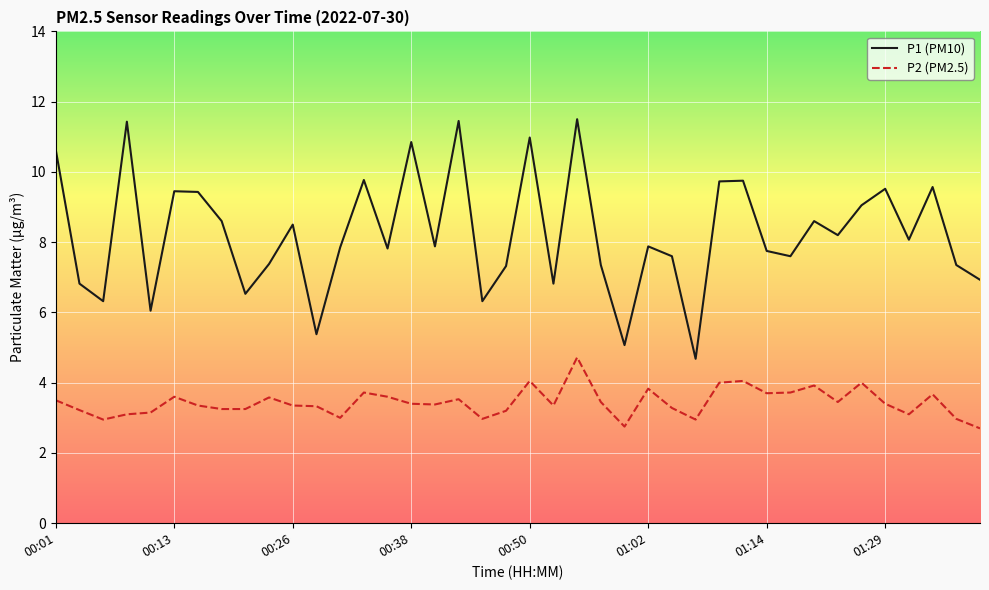

List the series in order of their peak value, highest first.

P1 (PM10), P2 (PM2.5)